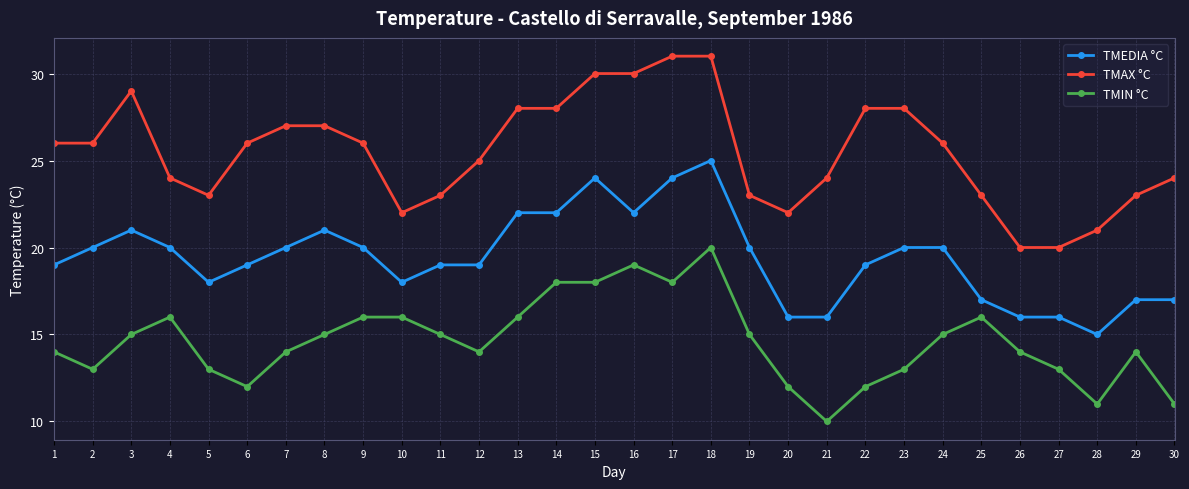

Where is the first local maximum for TMAX °C?

3